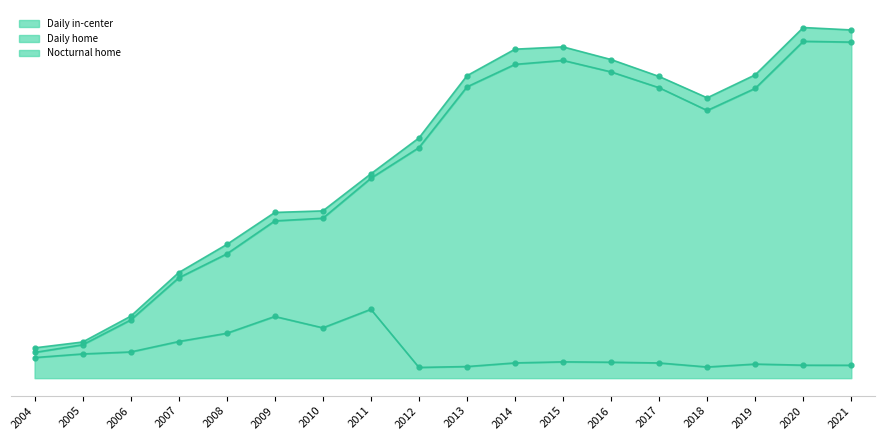

What is the total value across all series at 2007?

2301